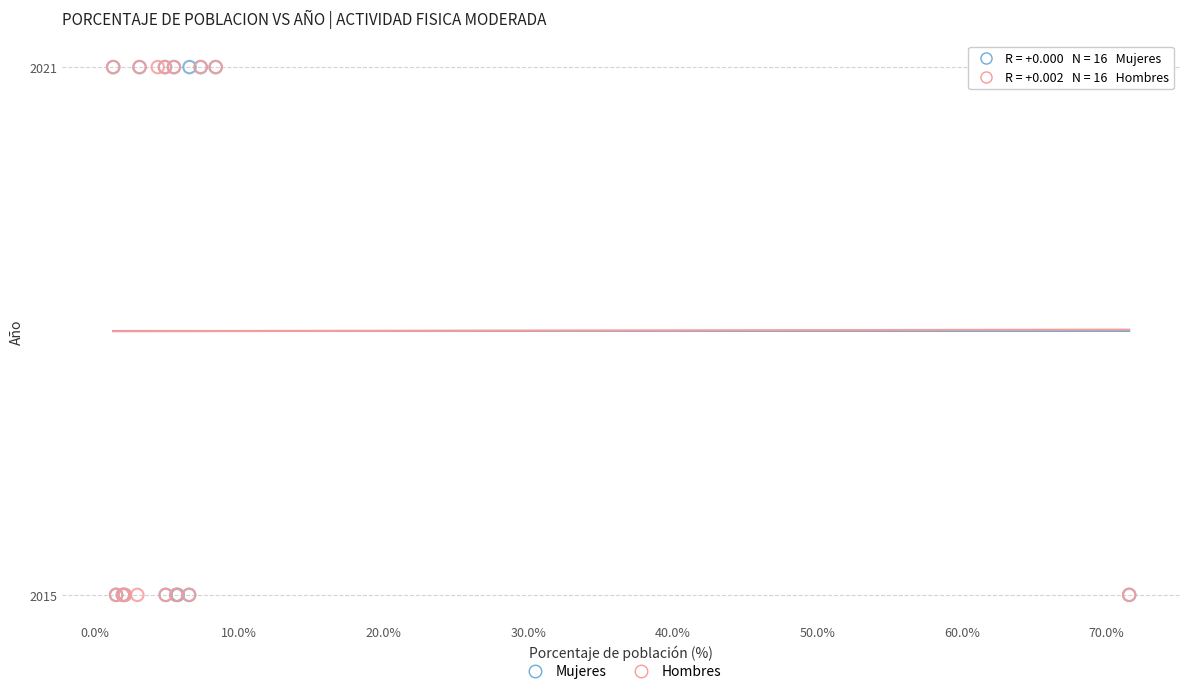

What are all the series names shown in the legend?

Mujeres, Hombres